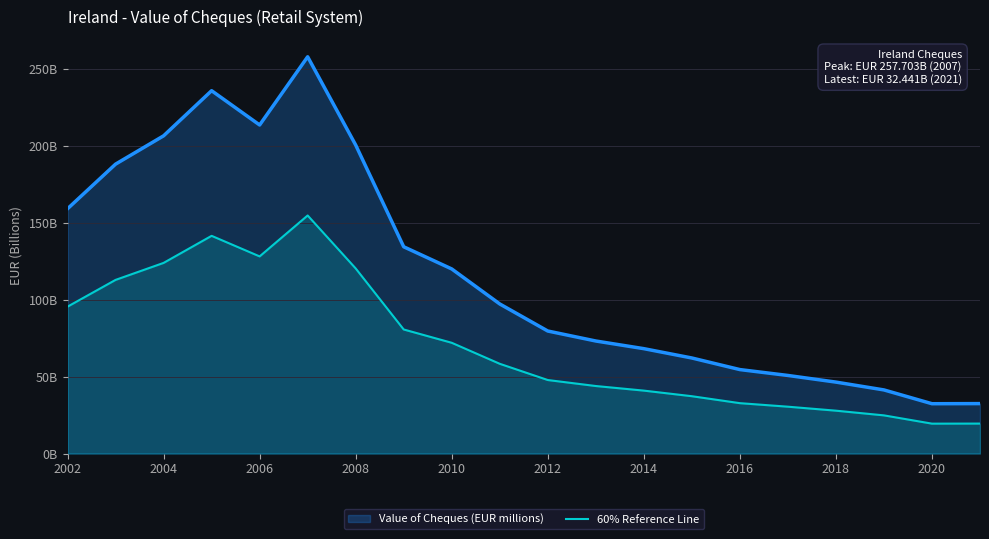

How many interior local peaks (higher than both neighbors) does the data have?

2